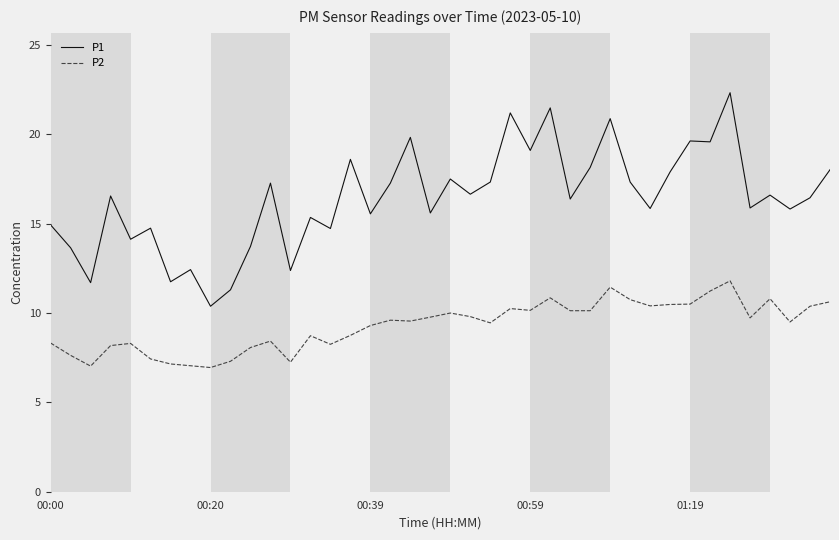

What is the smallest value displayed?

7.0